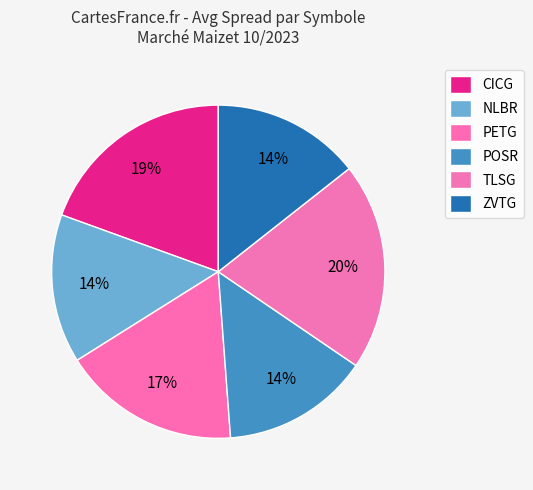

How many segments does this pie chart have?

6